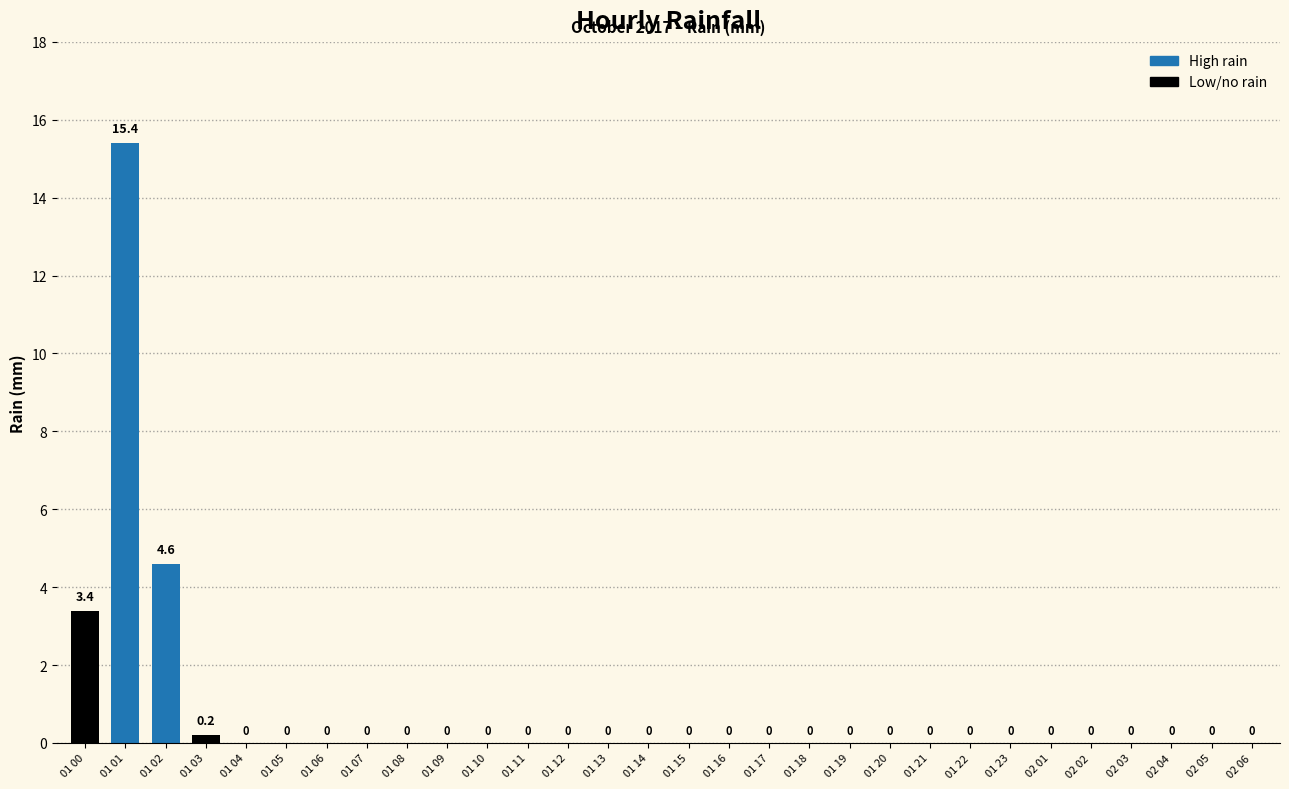

True or false: the data shows -8.3 at 01 14.

False